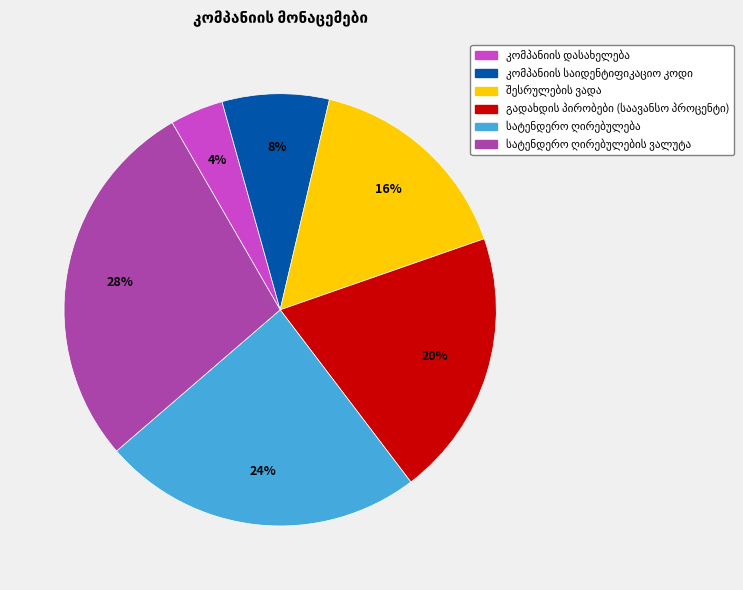

Is there any slice that represents more than half of the pie?

No